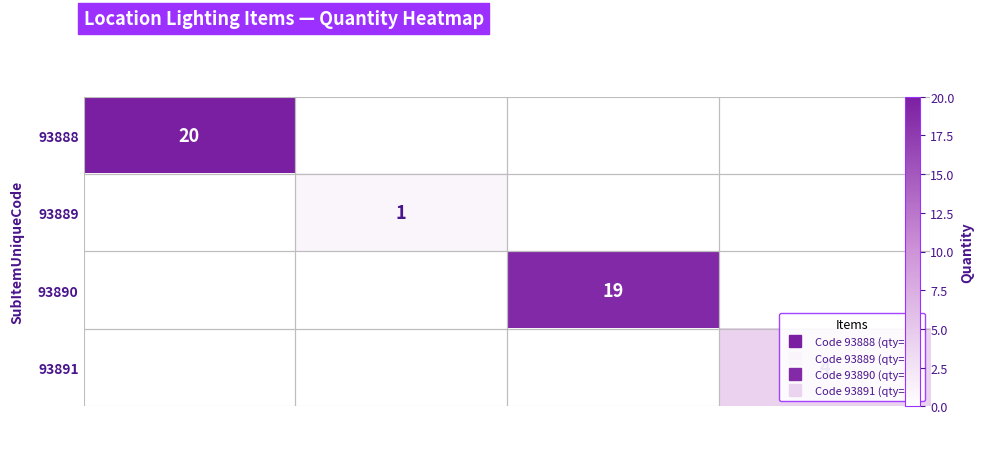

Rank the series by their maximum value, from lowest to highest.

93889, 93891, 93890, 93888